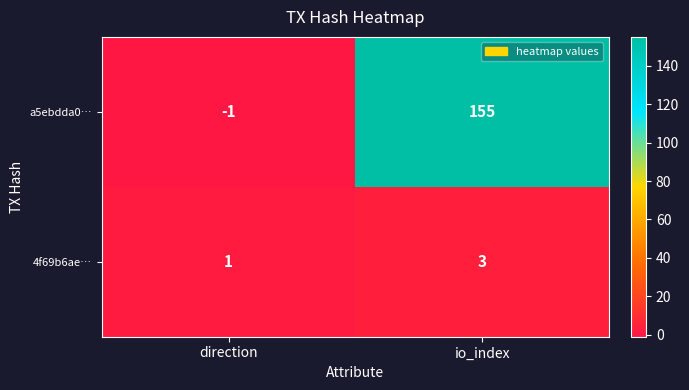

At which label is 4f69b6ae… closest to 2?

direction